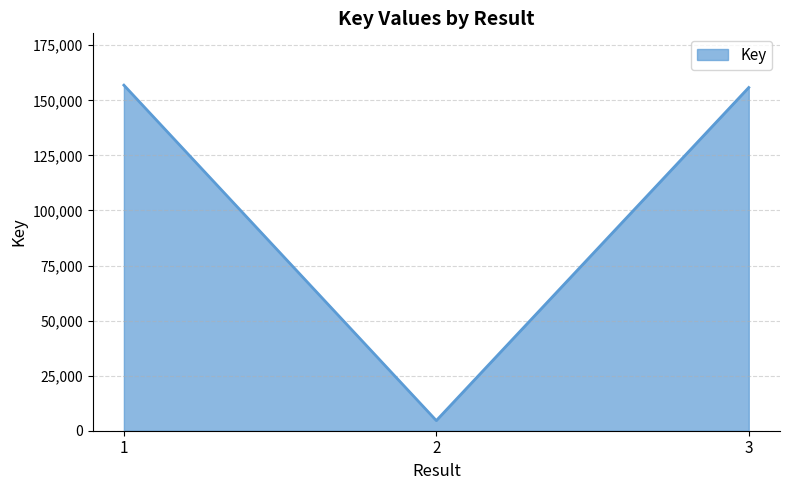

True or false: the data shows 155814 at 3.

True